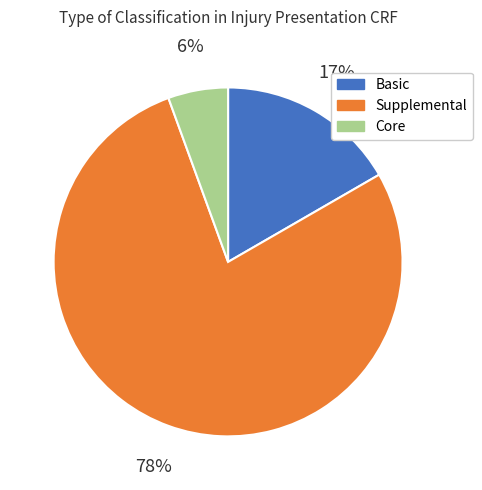

What is the largest slice in the pie chart?

Supplemental